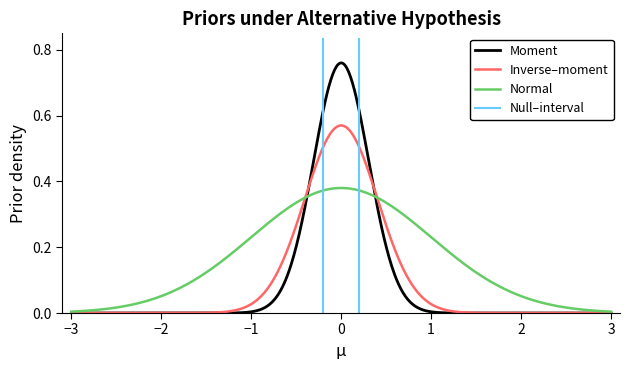

Is it true that Moment equals 0.2 at 5?

False